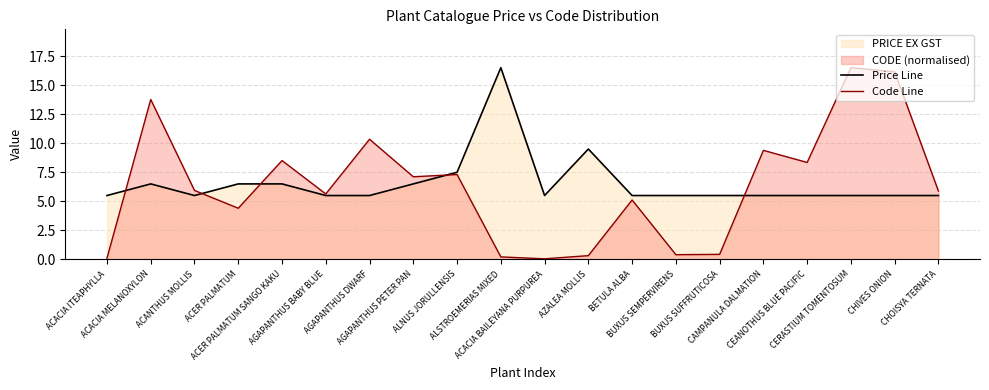

What value does the Code Line series have at BETULA ALBA?

5.1